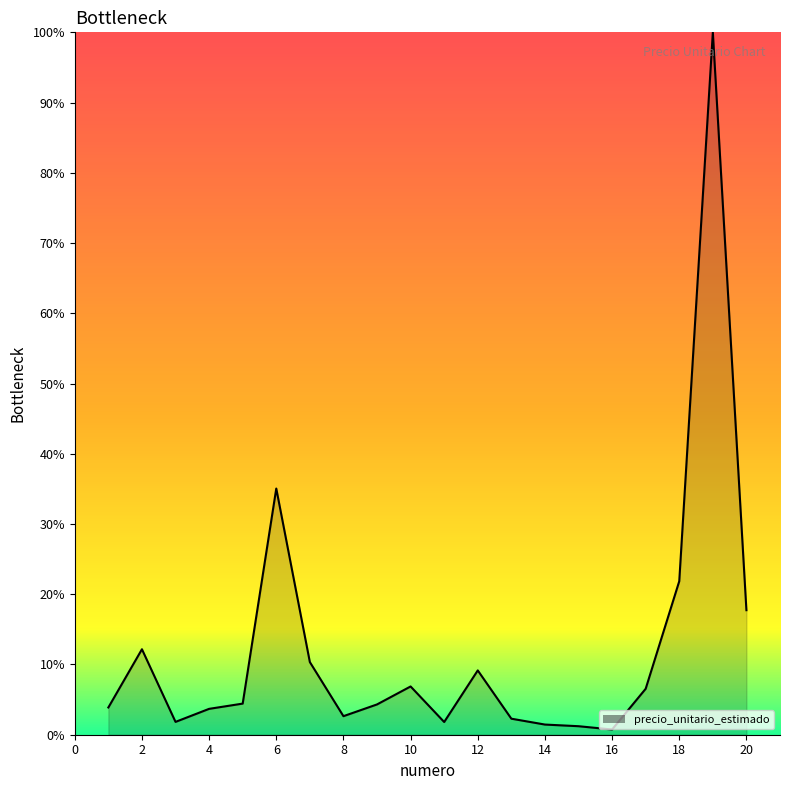

What is the maximum value shown in the chart?

100.0